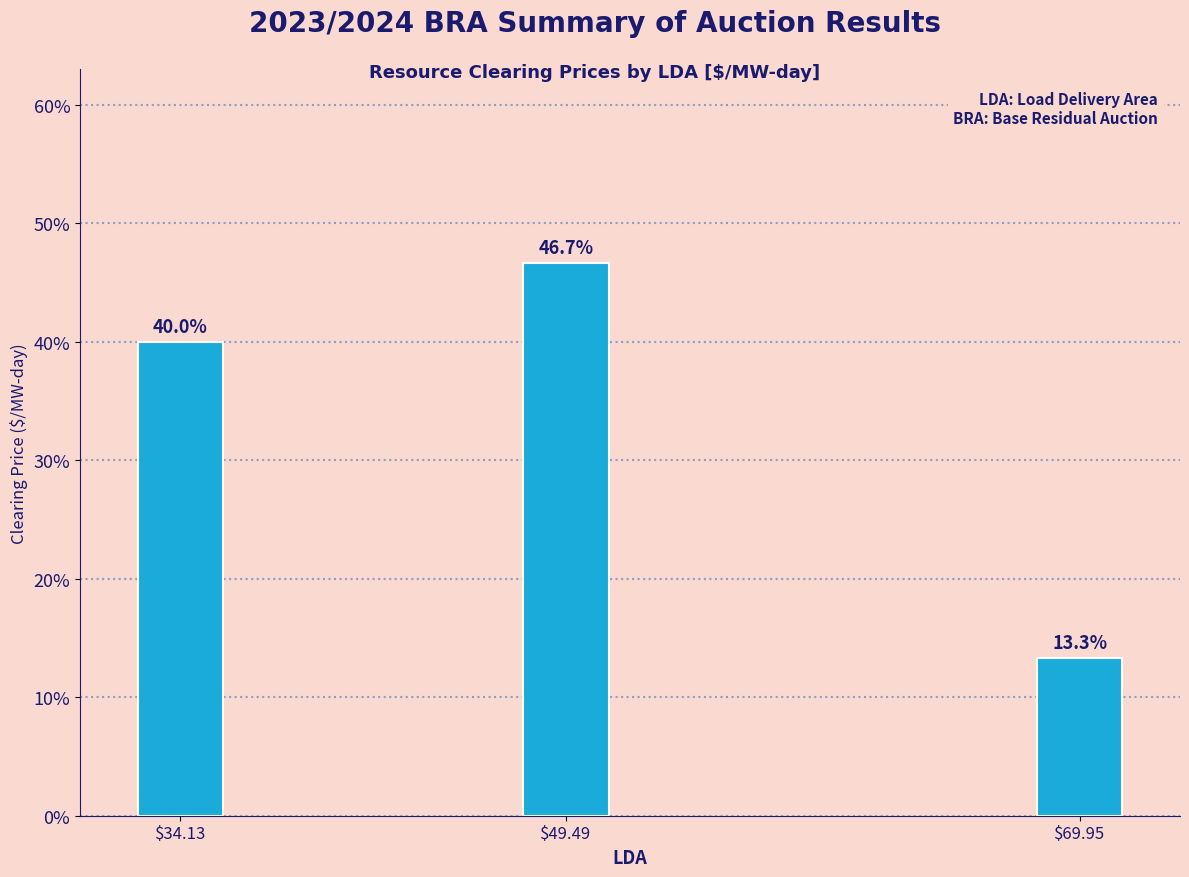

Reading left to right, transcribe all the data shown in this chart.

40.0	46.7	13.3